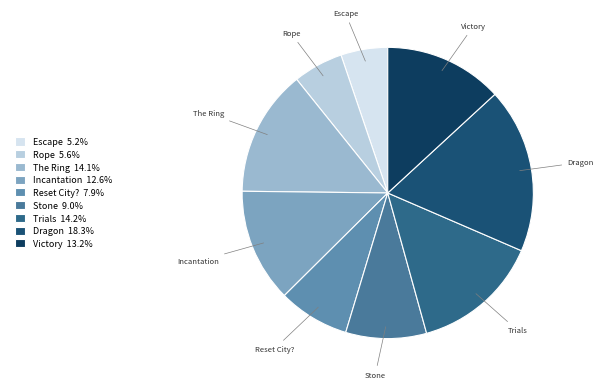

Is the sum of The Ring and Dragon greater than half?

No